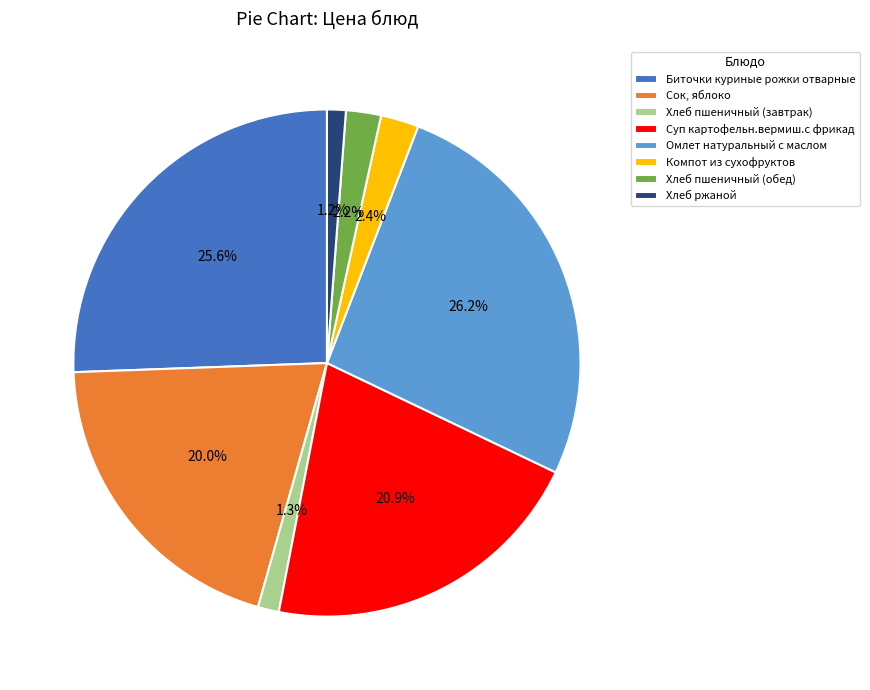

Between Сок, яблоко and Суп картофельн.вермиш.с фрикад, which is larger?

Суп картофельн.вермиш.с фрикад